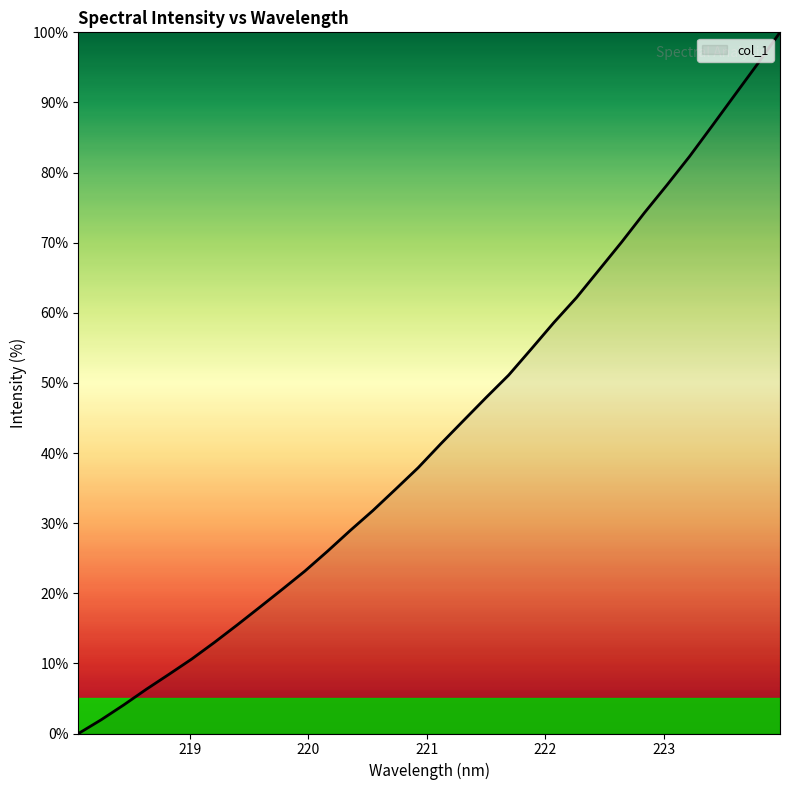

What is the maximum value shown in the chart?

100.0